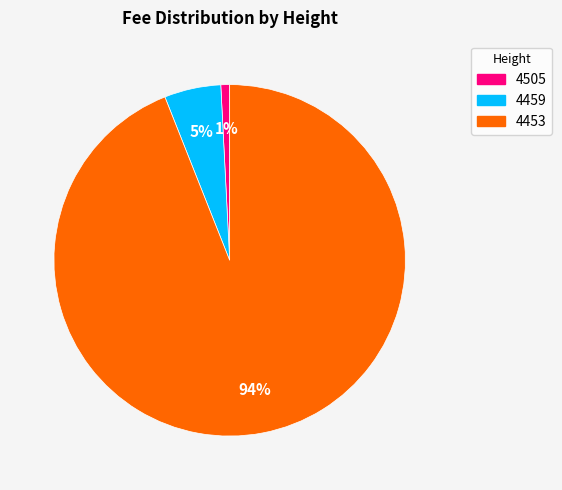

To the nearest percent, what percentage of the pie is 4459?

5%